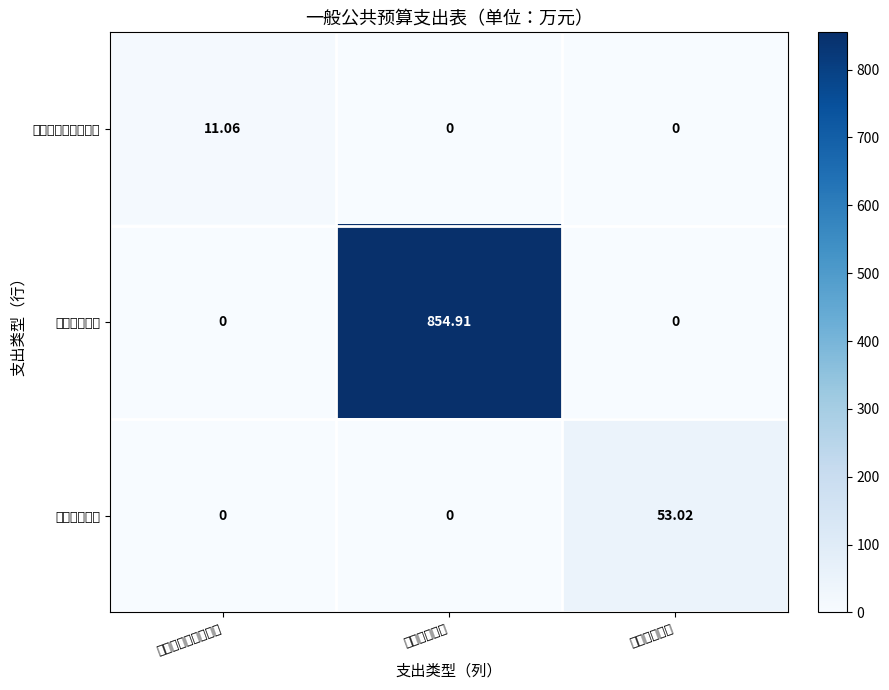

Rank the series by their maximum value, from lowest to highest.

社会保障和就业支出, 住房保障支出, 城乡社区支出